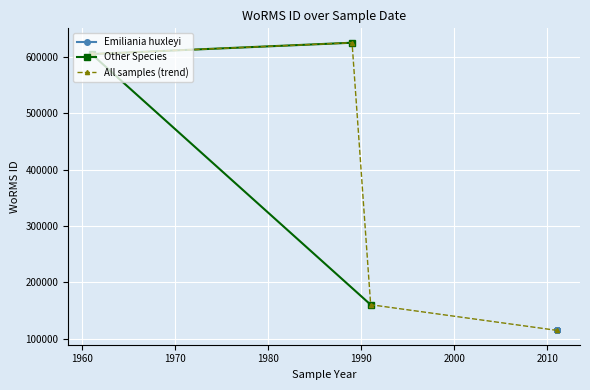

What is the highest value of the Other Species series?

624976